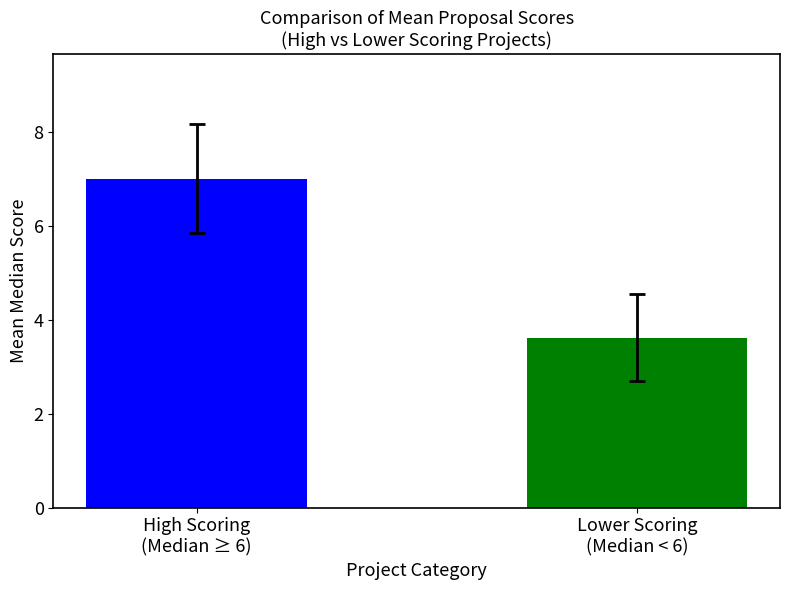

Reading right to left, extract all data points from this chart.

Lower Scoring
(Median < 6)=3.6	High Scoring
(Median ≥ 6)=7.0